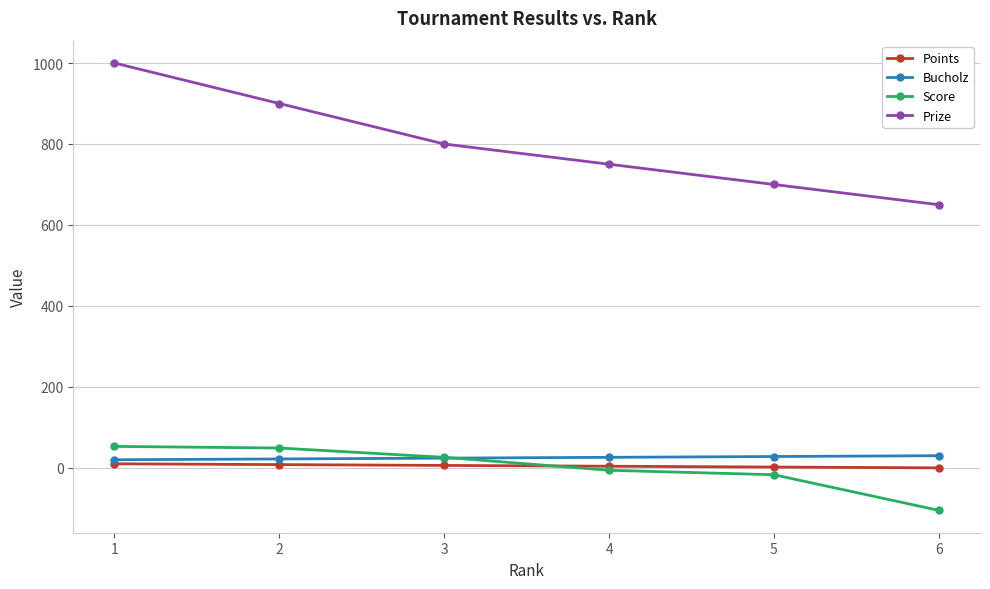

True or false: Points and Prize cross at least once.

False